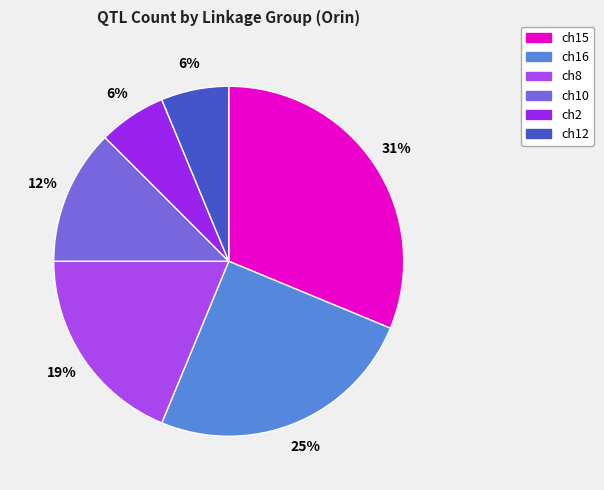

What is the change in value from ch10 to ch2?

-1